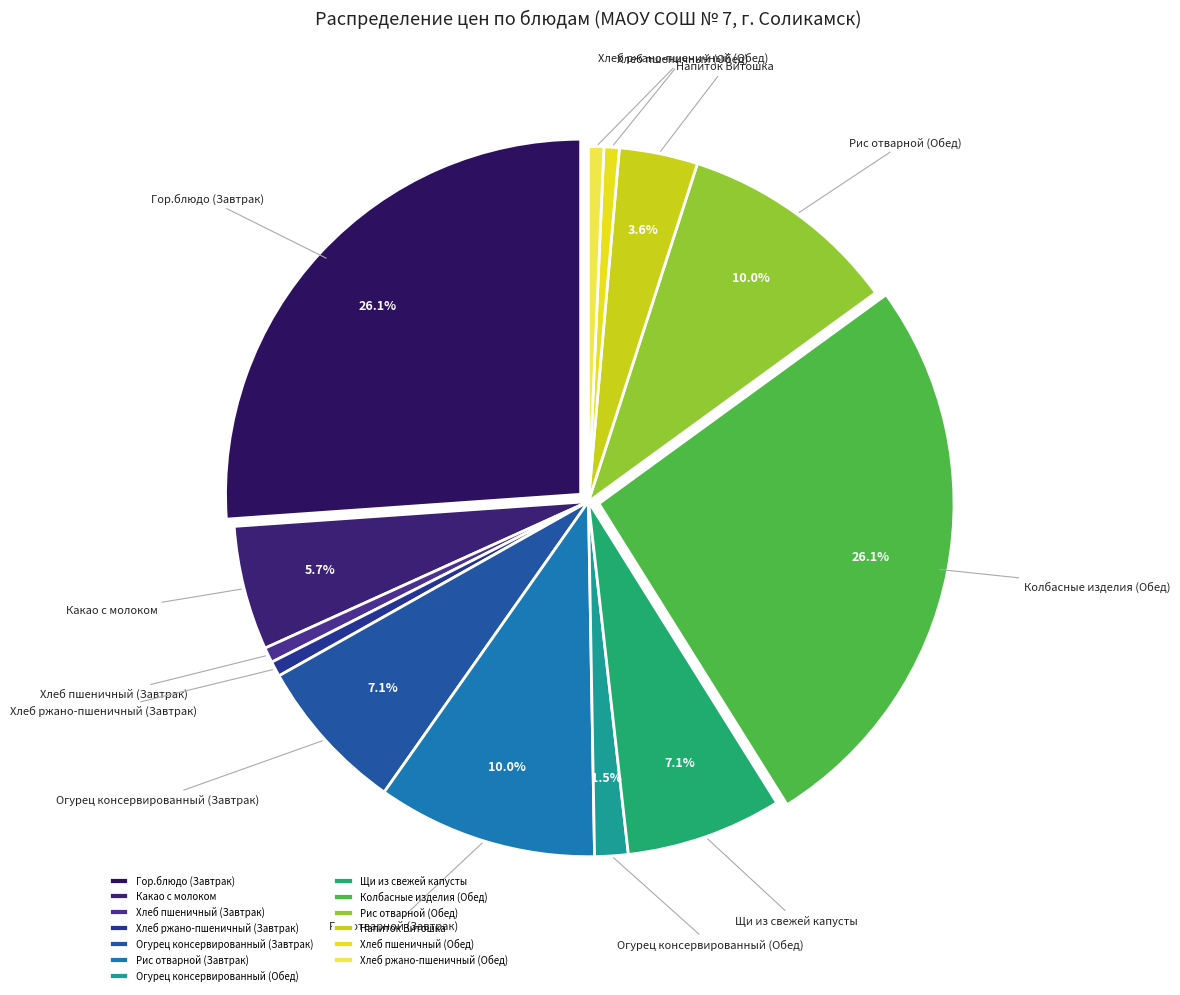

Between Хлеб пшеничный (Обед) and Напиток Витошка, which is larger?

Напиток Витошка